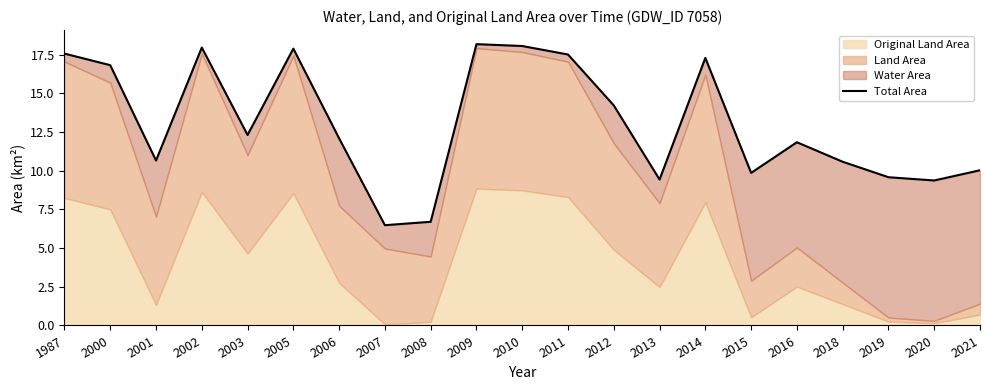

Reading left to right, transcribe all the data shown in this chart.

17.6	16.8	10.7	18.0	12.3	17.9	12.1	6.5	6.7	18.2	18.1	17.5	14.2	9.4	17.3	9.9	11.8	10.6	9.6	9.4	10.0